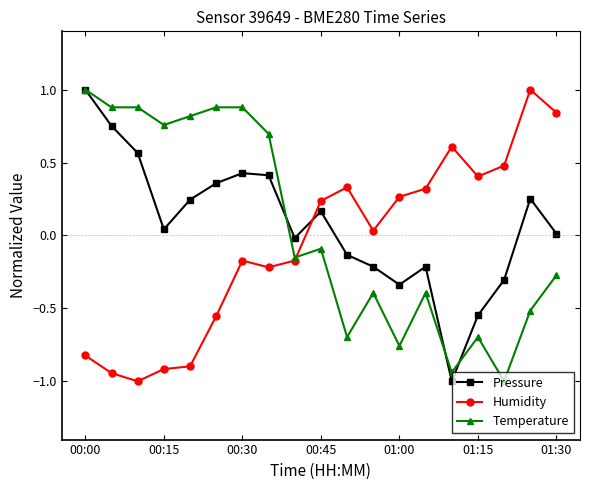

True or false: Humidity has more than 1 interior local peaks.

True